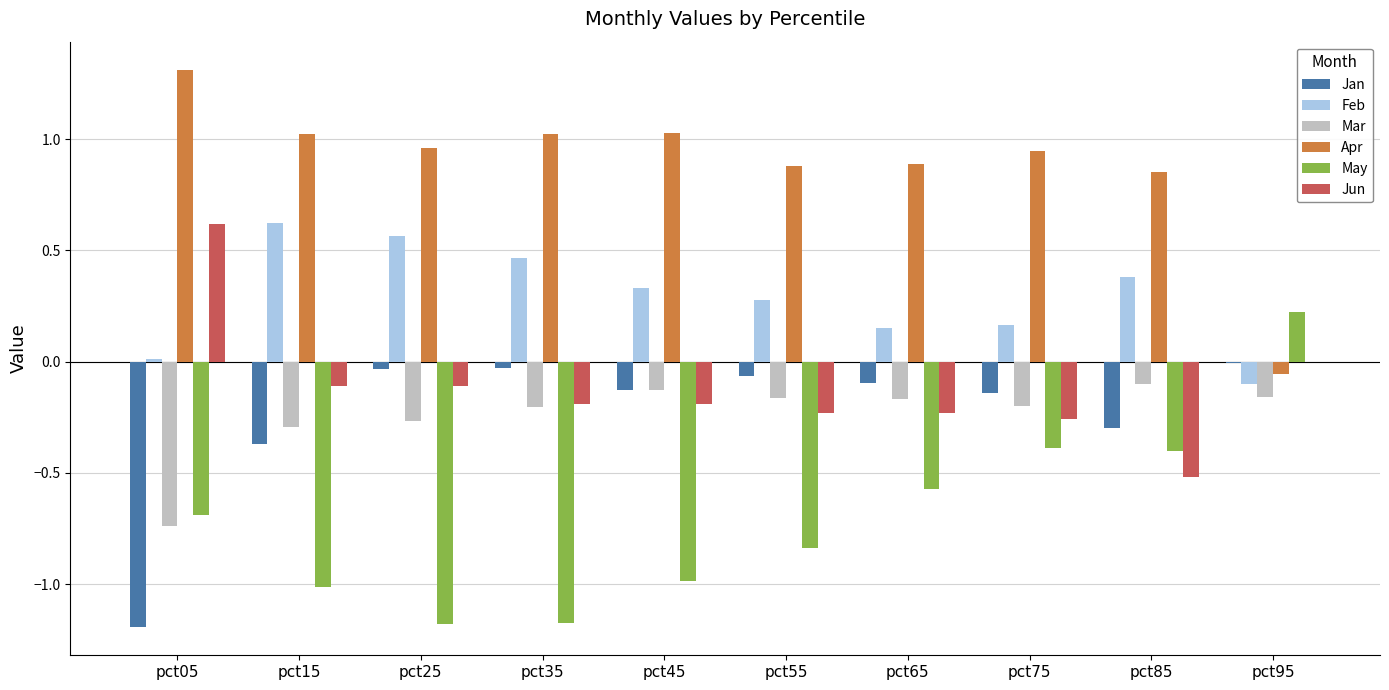

At which label does Feb reach its peak?

pct15